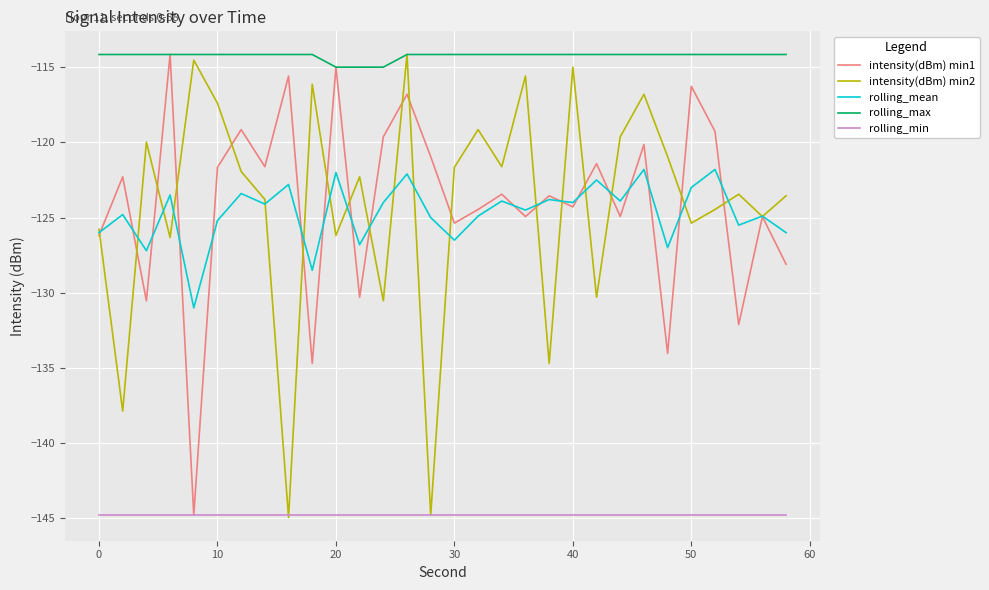

True or false: rolling_mean and rolling_max cross at least once.

False